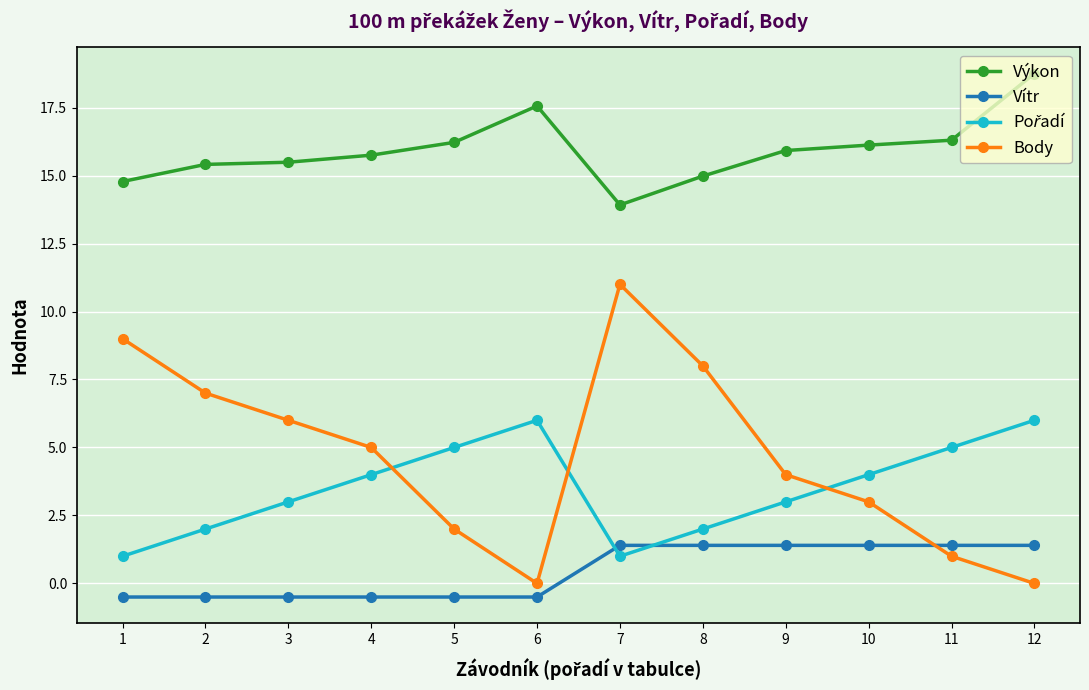

What is the difference between the highest and lowest values at 8?

13.6